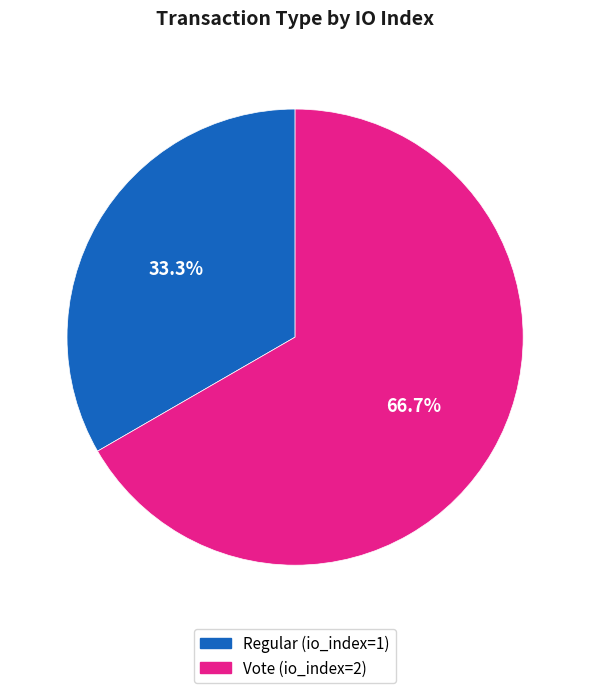

What portion of the pie excludes Regular (io_index=1)?

66.7%